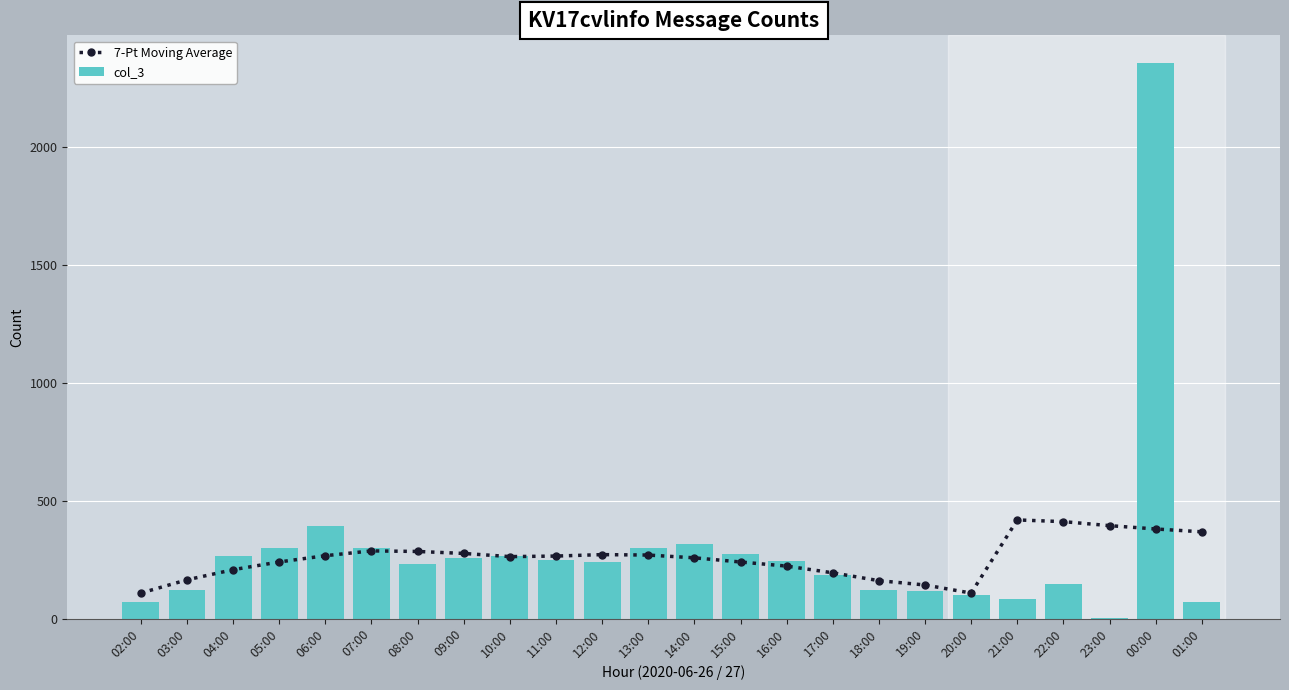

Is the value of 7-Pt Moving Average at 06:00 greater than the value of col_3 at 20:00?

Yes